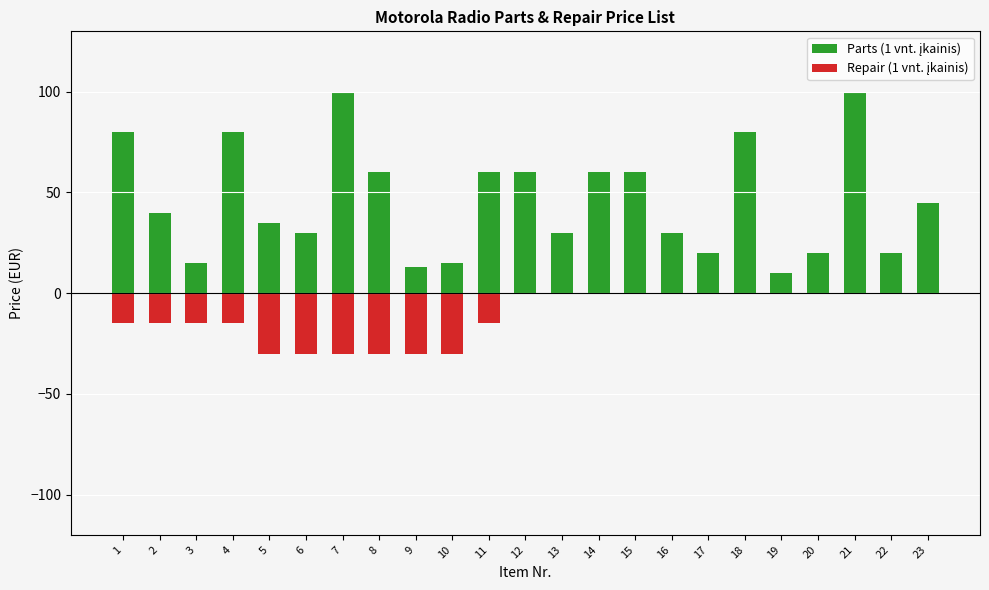

Which series has the largest total across all categories?

Parts (1 vnt. įkainis)